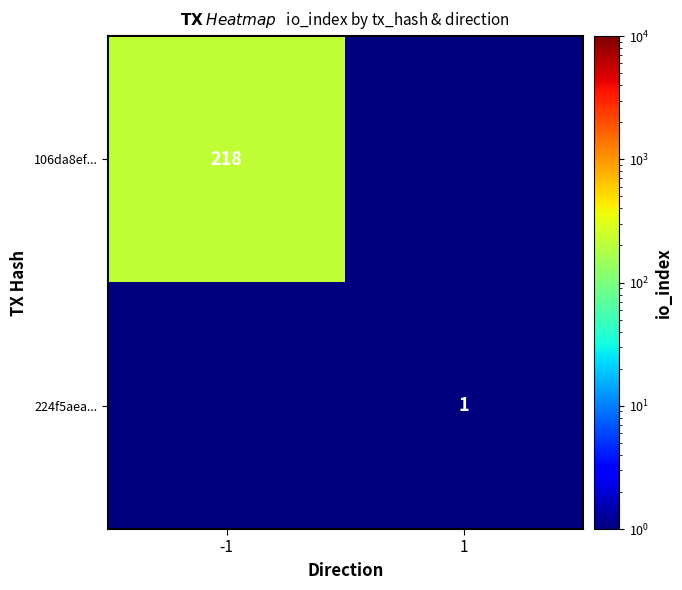

Between 1 and -1, which is larger?

-1